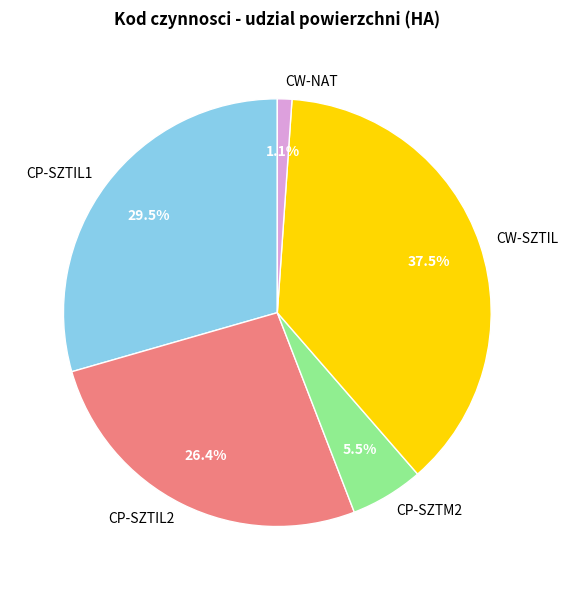

To the nearest percent, what is the difference between the CP-SZTIL2 and CP-SZTIL1 slice percentages?

3%